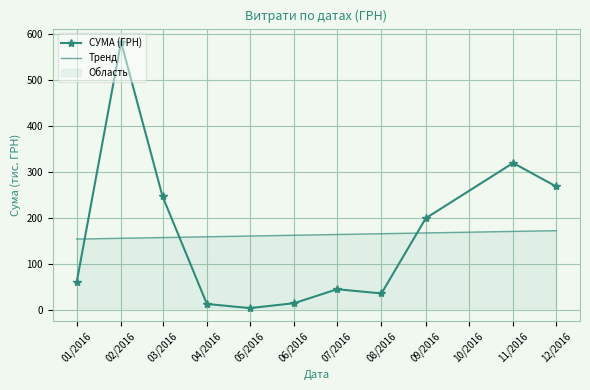

At which category is the sum across all series the highest?

02/2016